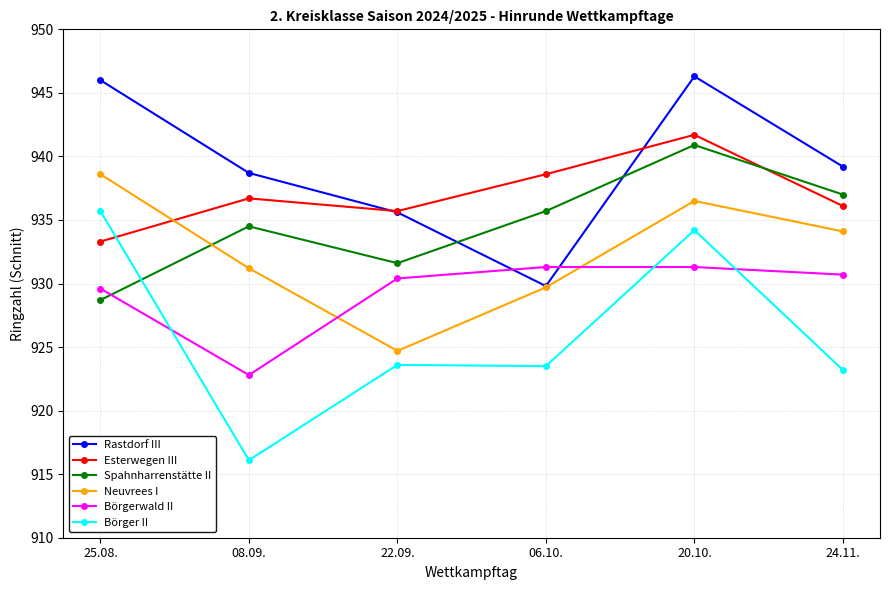

True or false: Rastdorf III has a value of 508.9 at 25.08..

False